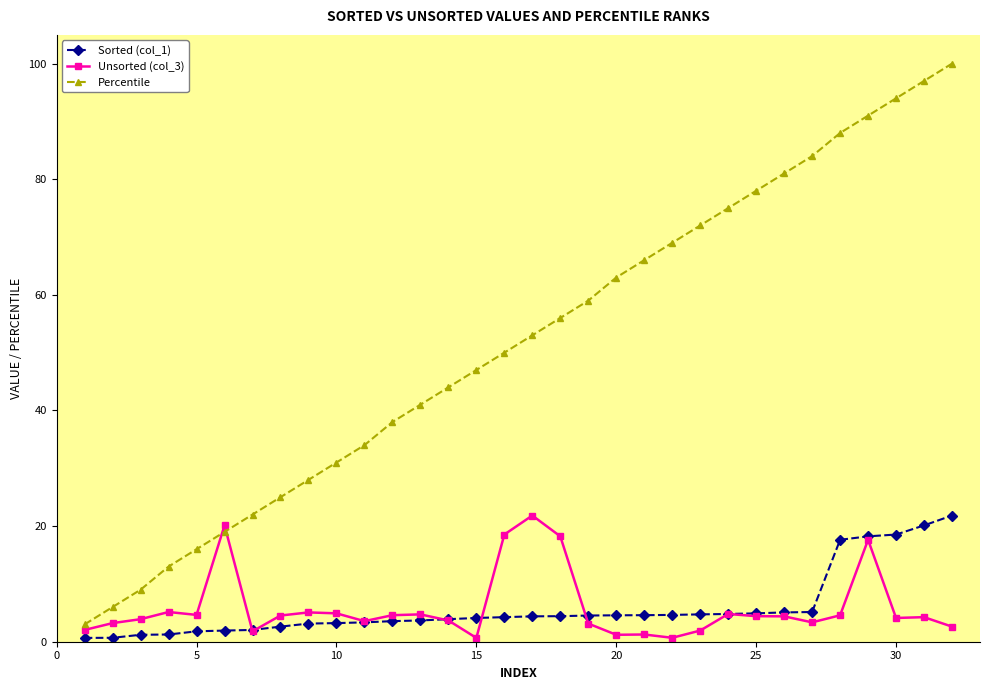

How many lines are shown in the chart?

3